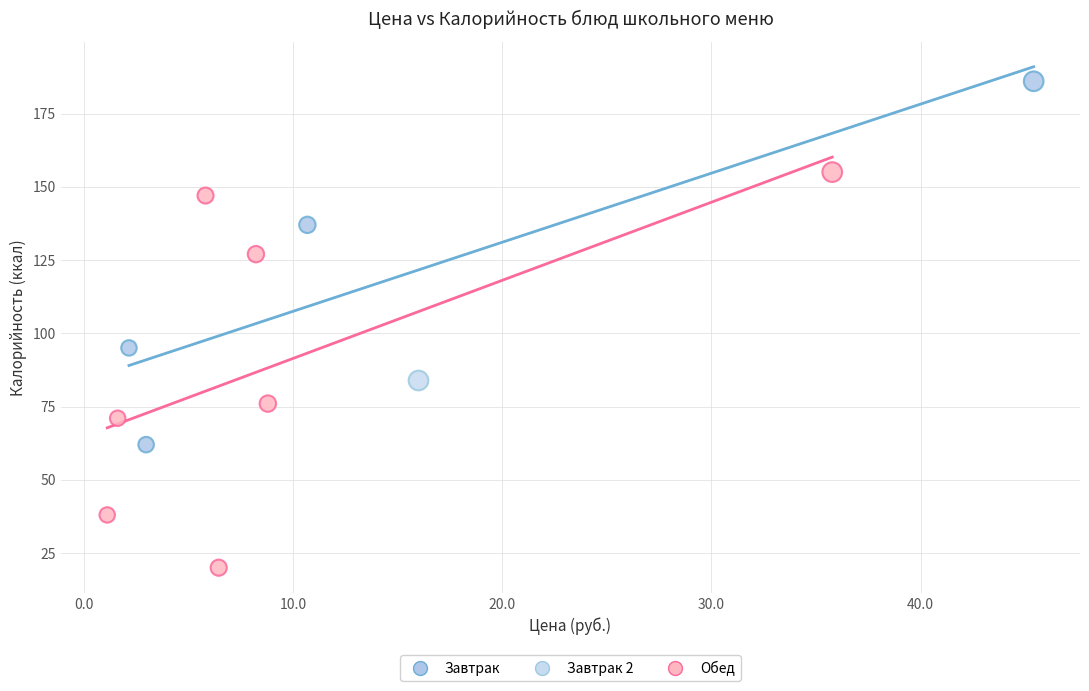

Which series reaches the minimum Y coordinate?

Обед